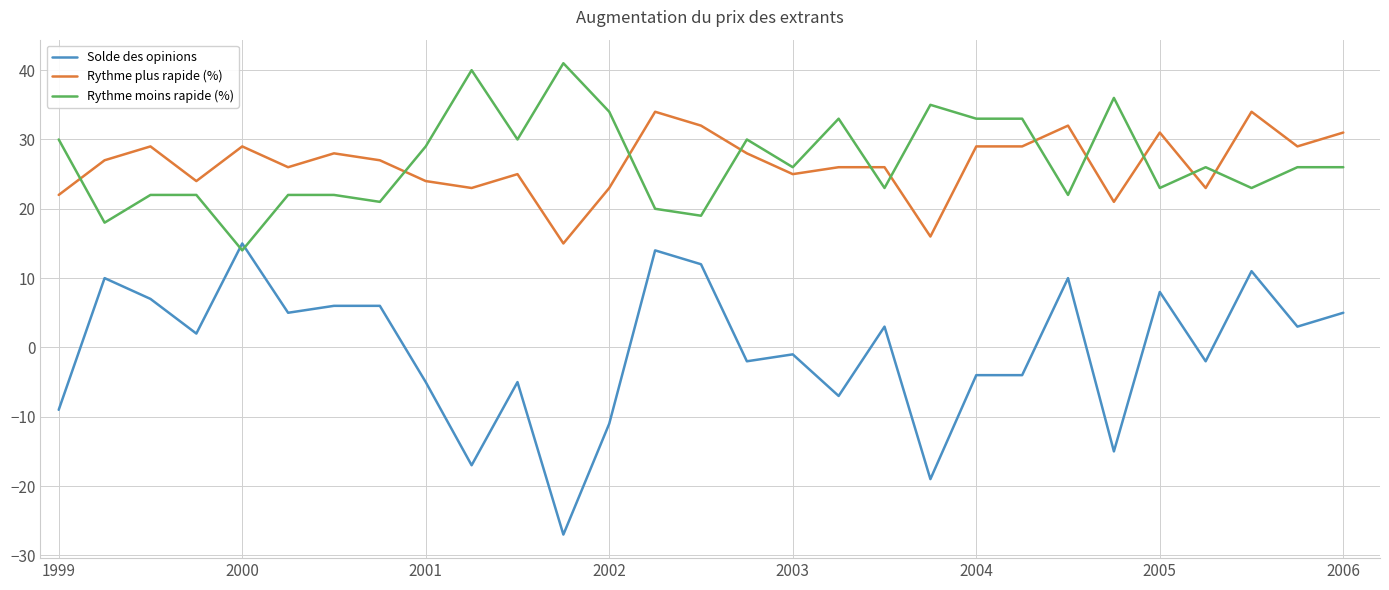

Which series ends up on top after the final intersection of Rythme moins rapide (%) and Rythme plus rapide (%)?

Rythme plus rapide (%)